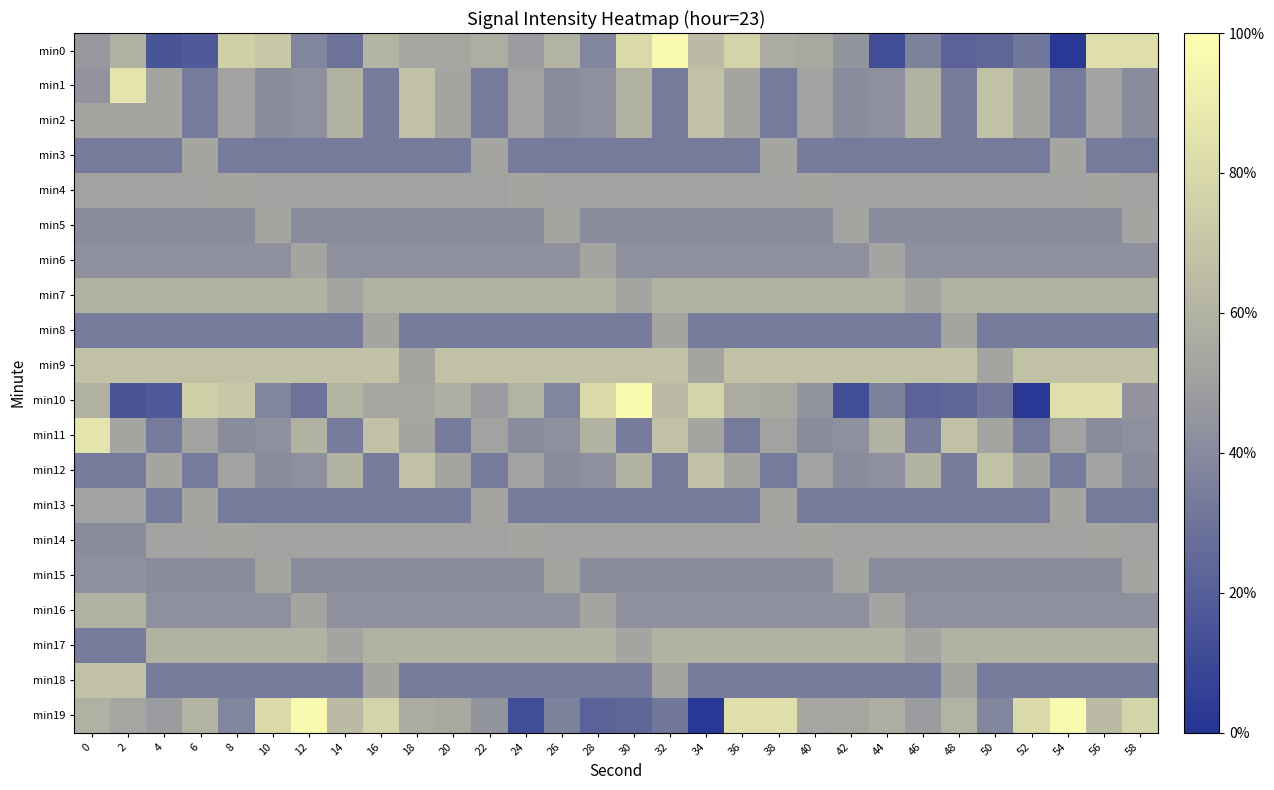

Reading left to right, extract all data points from this chart.

min0: 0=-131.6	2=-129.1	4=-138.6	6=-138.0	8=-125.5	10=-126.3	12=-133.7	14=-135.6	16=-128.6	18=-130.3	20=-130.2	22=-129.5	24=-131.4	26=-128.9	28=-133.6	30=-124.4	32=-120.7	34=-127.9	36=-124.9	38=-129.6	40=-130.0	42=-132.1	44=-139.4	46=-134.2	48=-137.3	50=-136.7	52=-135.1	54=-141.5	56=-123.6	58=-123.6
min1: 0=-132.2	2=-123.2	4=-130.4	6=-134.8	8=-130.7	10=-133.0	12=-132.6	14=-128.9	16=-134.6	18=-127.2	20=-130.4	22=-134.8	24=-130.7	26=-133.0	28=-132.6	30=-128.9	32=-134.6	34=-127.2	36=-130.4	38=-134.8	40=-130.7	42=-133.0	44=-132.6	46=-128.9	48=-134.6	50=-127.2	52=-130.4	54=-134.8	56=-130.7	58=-133.0
min2: 0=-130.4	2=-130.4	4=-130.4	6=-134.8	8=-130.7	10=-133.0	12=-132.6	14=-128.9	16=-134.6	18=-127.2	20=-130.4	22=-134.8	24=-130.7	26=-133.0	28=-132.6	30=-128.9	32=-134.6	34=-127.2	36=-130.4	38=-134.8	40=-130.7	42=-133.0	44=-132.6	46=-128.9	48=-134.6	50=-127.2	52=-130.4	54=-134.8	56=-130.7	58=-133.0
min3: 0=-134.8	2=-134.8	4=-134.8	6=-130.4	8=-134.8	10=-134.8	12=-134.8	14=-134.8	16=-134.8	18=-134.8	20=-134.8	22=-130.4	24=-134.8	26=-134.8	28=-134.8	30=-134.8	32=-134.8	34=-134.8	36=-134.8	38=-130.4	40=-134.8	42=-134.8	44=-134.8	46=-134.8	48=-134.8	50=-134.8	52=-134.8	54=-130.4	56=-134.8	58=-134.8
min4: 0=-130.7	2=-130.7	4=-130.7	6=-130.7	8=-130.4	10=-130.7	12=-130.7	14=-130.7	16=-130.7	18=-130.7	20=-130.7	22=-130.7	24=-130.4	26=-130.7	28=-130.7	30=-130.7	32=-130.7	34=-130.7	36=-130.7	38=-130.7	40=-130.4	42=-130.7	44=-130.7	46=-130.7	48=-130.7	50=-130.7	52=-130.7	54=-130.7	56=-130.4	58=-130.7
min5: 0=-133.0	2=-133.0	4=-133.0	6=-133.0	8=-133.0	10=-130.4	12=-133.0	14=-133.0	16=-133.0	18=-133.0	20=-133.0	22=-133.0	24=-133.0	26=-130.4	28=-133.0	30=-133.0	32=-133.0	34=-133.0	36=-133.0	38=-133.0	40=-133.0	42=-130.4	44=-133.0	46=-133.0	48=-133.0	50=-133.0	52=-133.0	54=-133.0	56=-133.0	58=-130.4
min6: 0=-132.6	2=-132.6	4=-132.6	6=-132.6	8=-132.6	10=-132.6	12=-130.4	14=-132.6	16=-132.6	18=-132.6	20=-132.6	22=-132.6	24=-132.6	26=-132.6	28=-130.4	30=-132.6	32=-132.6	34=-132.6	36=-132.6	38=-132.6	40=-132.6	42=-132.6	44=-130.4	46=-132.6	48=-132.6	50=-132.6	52=-132.6	54=-132.6	56=-132.6	58=-132.6
min7: 0=-128.9	2=-128.9	4=-128.9	6=-128.9	8=-128.9	10=-128.9	12=-128.9	14=-130.4	16=-128.9	18=-128.9	20=-128.9	22=-128.9	24=-128.9	26=-128.9	28=-128.9	30=-130.4	32=-128.9	34=-128.9	36=-128.9	38=-128.9	40=-128.9	42=-128.9	44=-128.9	46=-130.4	48=-128.9	50=-128.9	52=-128.9	54=-128.9	56=-128.9	58=-128.9
min8: 0=-134.6	2=-134.6	4=-134.6	6=-134.6	8=-134.6	10=-134.6	12=-134.6	14=-134.6	16=-130.4	18=-134.6	20=-134.6	22=-134.6	24=-134.6	26=-134.6	28=-134.6	30=-134.6	32=-130.4	34=-134.6	36=-134.6	38=-134.6	40=-134.6	42=-134.6	44=-134.6	46=-134.6	48=-130.4	50=-134.6	52=-134.6	54=-134.6	56=-134.6	58=-134.6
min9: 0=-127.2	2=-127.2	4=-127.2	6=-127.2	8=-127.2	10=-127.2	12=-127.2	14=-127.2	16=-127.2	18=-130.4	20=-127.2	22=-127.2	24=-127.2	26=-127.2	28=-127.2	30=-127.2	32=-127.2	34=-130.4	36=-127.2	38=-127.2	40=-127.2	42=-127.2	44=-127.2	46=-127.2	48=-127.2	50=-130.4	52=-127.2	54=-127.2	56=-127.2	58=-127.2
min10: 0=-129.1	2=-138.6	4=-138.0	6=-125.5	8=-126.3	10=-133.7	12=-135.6	14=-128.6	16=-130.3	18=-130.2	20=-129.5	22=-131.4	24=-128.9	26=-133.6	28=-124.4	30=-120.7	32=-127.9	34=-124.9	36=-129.6	38=-130.0	40=-132.1	42=-139.4	44=-134.2	46=-137.3	48=-136.7	50=-135.1	52=-141.5	54=-123.6	56=-123.6	58=-132.2
min11: 0=-123.2	2=-130.4	4=-134.8	6=-130.7	8=-133.0	10=-132.6	12=-128.9	14=-134.6	16=-127.2	18=-130.4	20=-134.8	22=-130.7	24=-133.0	26=-132.6	28=-128.9	30=-134.6	32=-127.2	34=-130.4	36=-134.8	38=-130.7	40=-133.0	42=-132.6	44=-128.9	46=-134.6	48=-127.2	50=-130.4	52=-134.8	54=-130.7	56=-133.0	58=-132.6
min12: 0=-134.8	2=-134.8	4=-130.4	6=-134.8	8=-130.7	10=-133.0	12=-132.6	14=-128.9	16=-134.6	18=-127.2	20=-130.4	22=-134.8	24=-130.7	26=-133.0	28=-132.6	30=-128.9	32=-134.6	34=-127.2	36=-130.4	38=-134.8	40=-130.7	42=-133.0	44=-132.6	46=-128.9	48=-134.6	50=-127.2	52=-130.4	54=-134.8	56=-130.7	58=-133.0
min13: 0=-130.7	2=-130.7	4=-134.8	6=-130.4	8=-134.8	10=-134.8	12=-134.8	14=-134.8	16=-134.8	18=-134.8	20=-134.8	22=-130.4	24=-134.8	26=-134.8	28=-134.8	30=-134.8	32=-134.8	34=-134.8	36=-134.8	38=-130.4	40=-134.8	42=-134.8	44=-134.8	46=-134.8	48=-134.8	50=-134.8	52=-134.8	54=-130.4	56=-134.8	58=-134.8
min14: 0=-133.0	2=-133.0	4=-130.7	6=-130.7	8=-130.4	10=-130.7	12=-130.7	14=-130.7	16=-130.7	18=-130.7	20=-130.7	22=-130.7	24=-130.4	26=-130.7	28=-130.7	30=-130.7	32=-130.7	34=-130.7	36=-130.7	38=-130.7	40=-130.4	42=-130.7	44=-130.7	46=-130.7	48=-130.7	50=-130.7	52=-130.7	54=-130.7	56=-130.4	58=-130.7
min15: 0=-132.6	2=-132.6	4=-133.0	6=-133.0	8=-133.0	10=-130.4	12=-133.0	14=-133.0	16=-133.0	18=-133.0	20=-133.0	22=-133.0	24=-133.0	26=-130.4	28=-133.0	30=-133.0	32=-133.0	34=-133.0	36=-133.0	38=-133.0	40=-133.0	42=-130.4	44=-133.0	46=-133.0	48=-133.0	50=-133.0	52=-133.0	54=-133.0	56=-133.0	58=-130.4
min16: 0=-128.9	2=-128.9	4=-132.6	6=-132.6	8=-132.6	10=-132.6	12=-130.4	14=-132.6	16=-132.6	18=-132.6	20=-132.6	22=-132.6	24=-132.6	26=-132.6	28=-130.4	30=-132.6	32=-132.6	34=-132.6	36=-132.6	38=-132.6	40=-132.6	42=-132.6	44=-130.4	46=-132.6	48=-132.6	50=-132.6	52=-132.6	54=-132.6	56=-132.6	58=-132.6
min17: 0=-134.6	2=-134.6	4=-128.9	6=-128.9	8=-128.9	10=-128.9	12=-128.9	14=-130.4	16=-128.9	18=-128.9	20=-128.9	22=-128.9	24=-128.9	26=-128.9	28=-128.9	30=-130.4	32=-128.9	34=-128.9	36=-128.9	38=-128.9	40=-128.9	42=-128.9	44=-128.9	46=-130.4	48=-128.9	50=-128.9	52=-128.9	54=-128.9	56=-128.9	58=-128.9
min18: 0=-127.2	2=-127.2	4=-134.6	6=-134.6	8=-134.6	10=-134.6	12=-134.6	14=-134.6	16=-130.4	18=-134.6	20=-134.6	22=-134.6	24=-134.6	26=-134.6	28=-134.6	30=-134.6	32=-130.4	34=-134.6	36=-134.6	38=-134.6	40=-134.6	42=-134.6	44=-134.6	46=-134.6	48=-130.4	50=-134.6	52=-134.6	54=-134.6	56=-134.6	58=-134.6
min19: 0=-129.1	2=-130.3	4=-131.4	6=-128.9	8=-133.6	10=-124.4	12=-120.7	14=-127.9	16=-124.9	18=-129.6	20=-130.0	22=-132.1	24=-139.4	26=-134.2	28=-137.3	30=-136.7	32=-135.1	34=-141.5	36=-123.6	38=-123.6	40=-130.3	42=-130.2	44=-129.5	46=-131.4	48=-128.9	50=-133.6	52=-124.4	54=-120.7	56=-127.9	58=-124.9